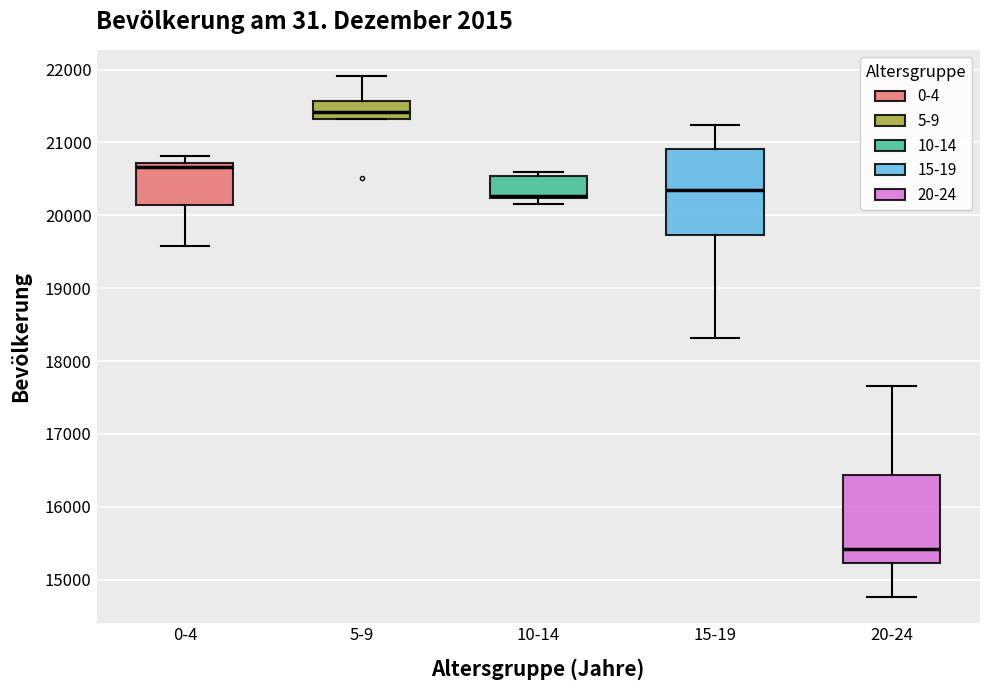

Reading left to right, read every box against the y-axis: the position of its median line, the range the box covers, and the ends of its whiskers. The values are not printed on the chart, so give them approximately, as read against the axis.

0-4: median 20700 (just below the box's upper edge), box 20100 to 20700, whiskers 19600 to 20800
5-9: median 21400, box 21300 to 21600, whiskers 21300 to 21900
10-14: median 20300, box 20200 to 20500, whiskers 20200 (just below the box's lower edge) to 20600
15-19: median 20400, box 19700 to 20900, whiskers 18300 to 21200
20-24: median 15400, box 15200 to 16400, whiskers 14800 to 17700